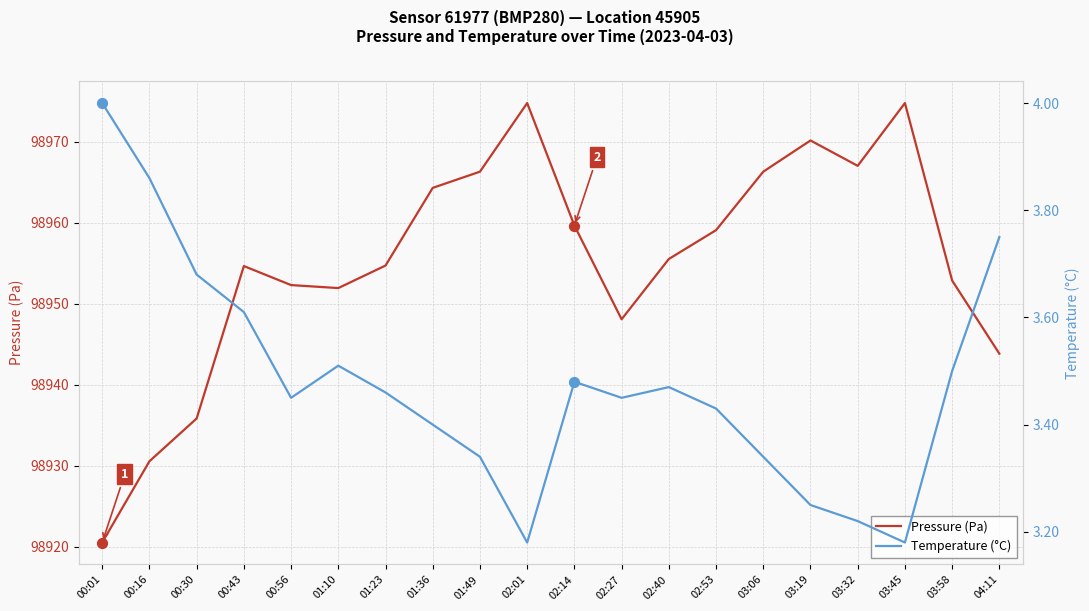

Is the value of Temperature (°C) at 03:45 greater than the value of Pressure (Pa) at 03:06?

No